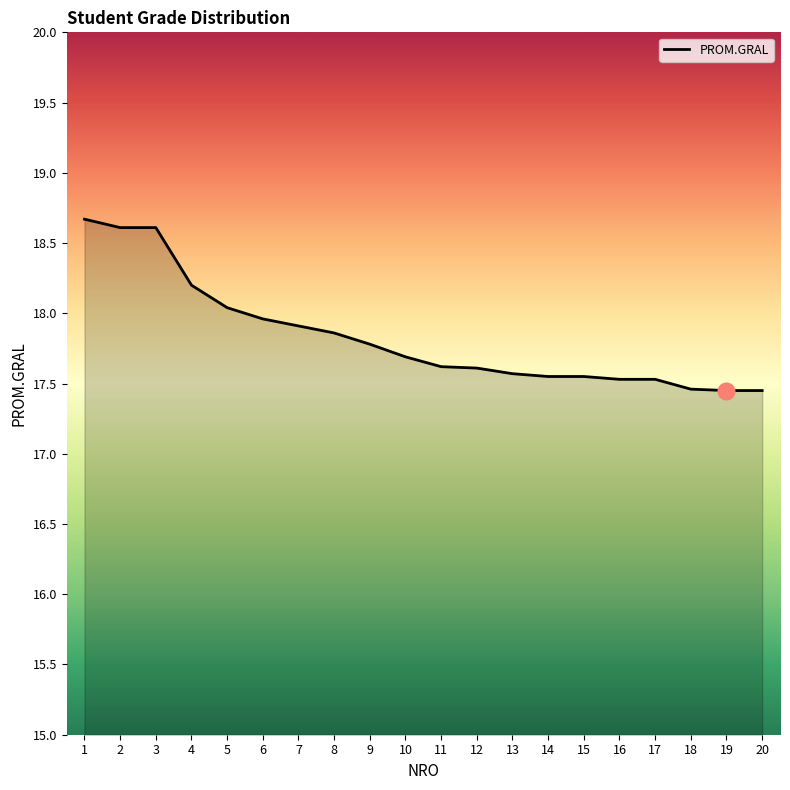

What is the ratio of the value at 17 to the value at 13?

1.0